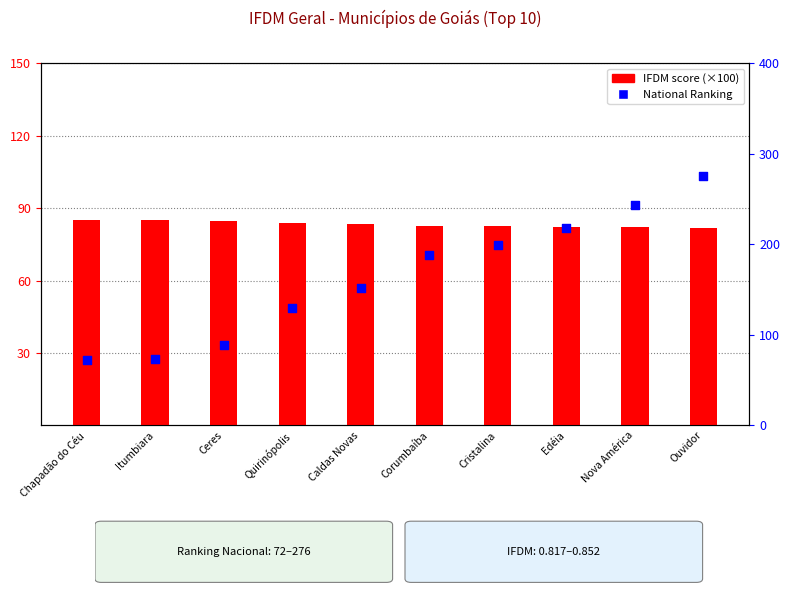

At which category is the sum across all series the highest?

Ouvidor